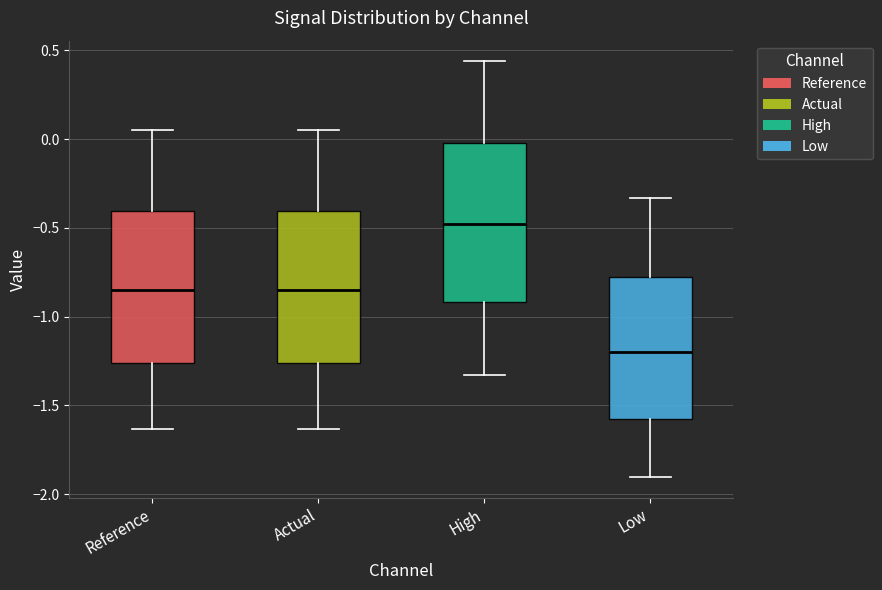

Which box's median line is the highest?

High